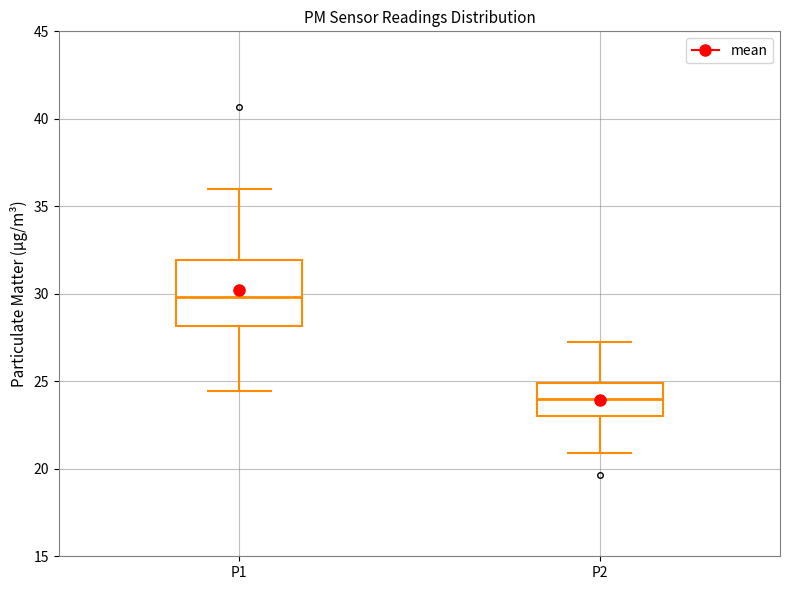

Where is the lower edge of the box for P2 on the y-axis? The values are not printed on the chart, so give them approximately, as read against the axis.

23.0